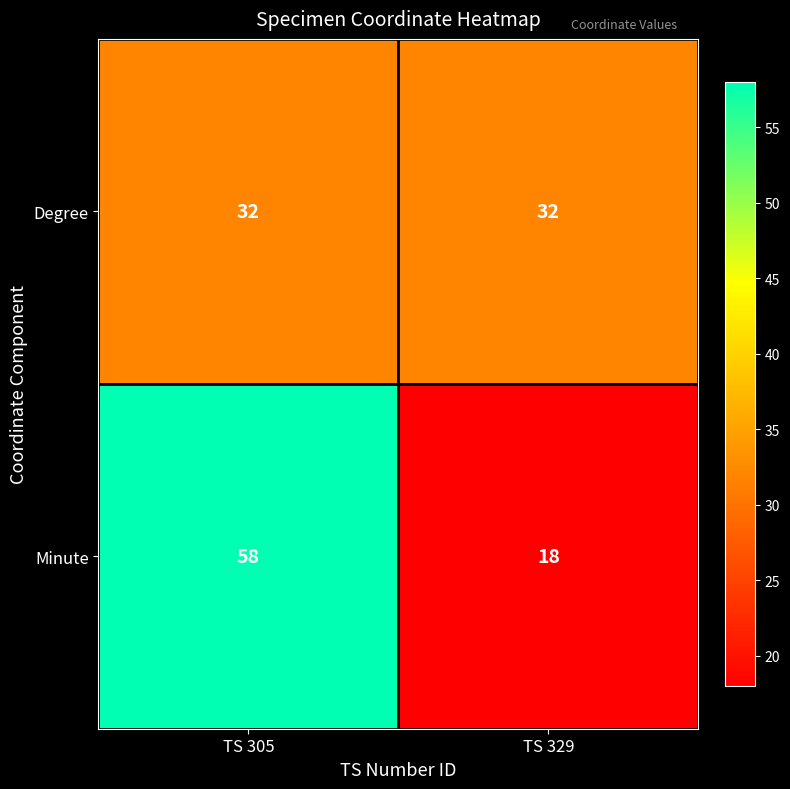

Which series has the largest total across all categories?

Minute